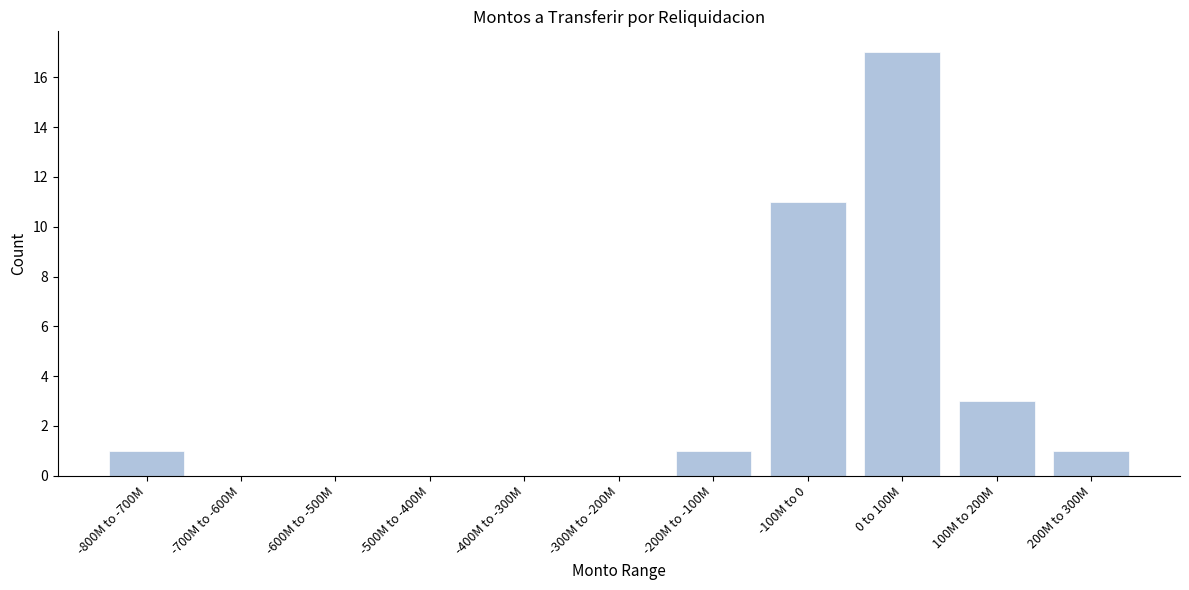

Reading left to right, what are all the values shown in this chart?

-800M to -700M=1	-700M to -600M=0	-600M to -500M=0	-500M to -400M=0	-400M to -300M=0	-300M to -200M=0	-200M to -100M=1	-100M to 0=11	0 to 100M=17	100M to 200M=3	200M to 300M=1